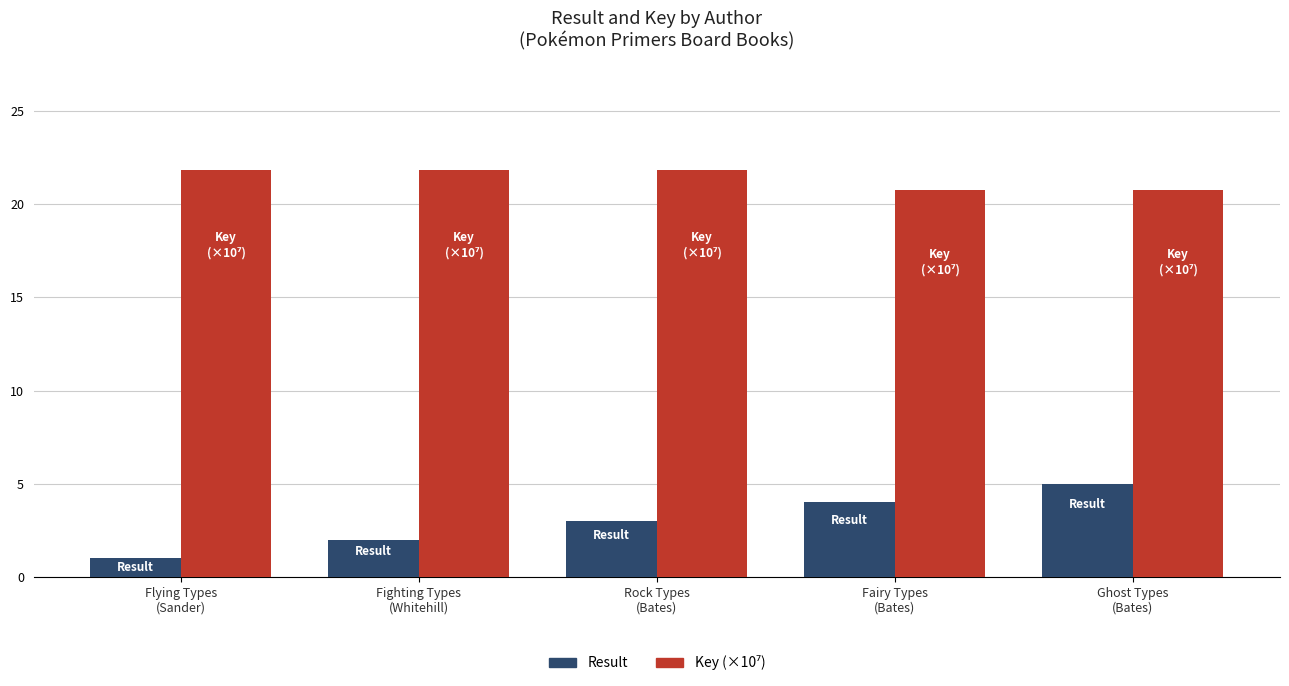

Which series has the widest spread of values?

Result